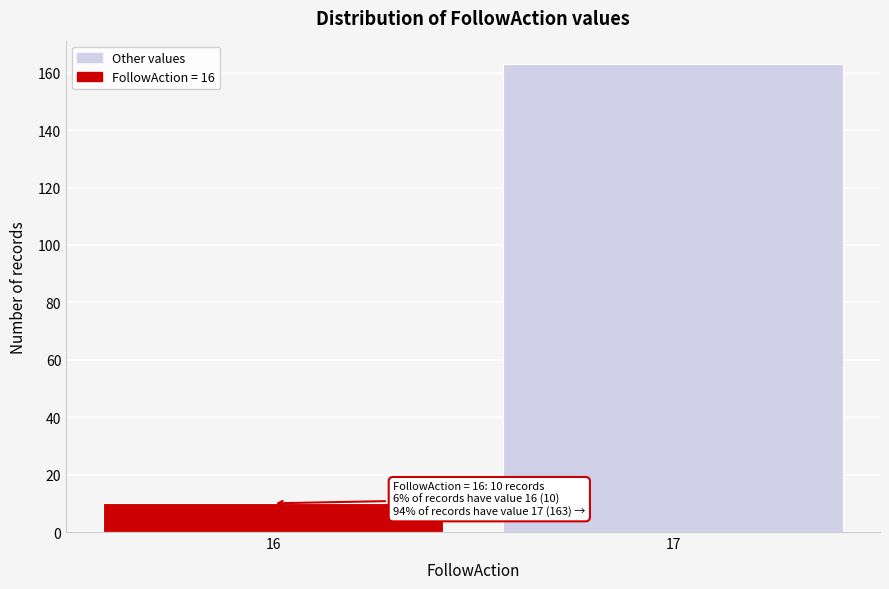

Reading left to right, list all the values displayed in this chart.

16=10	17=163